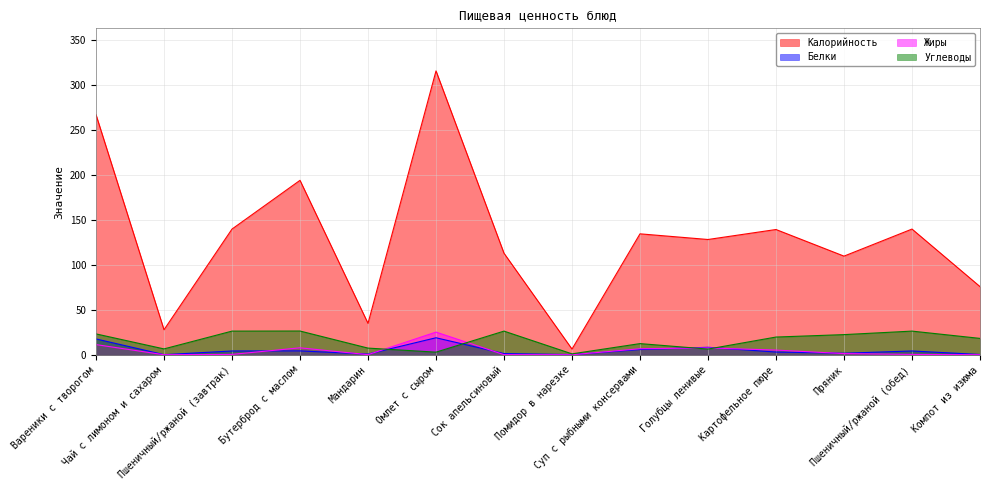

True or false: Углеводы and Калорийность intersect in this chart.

False